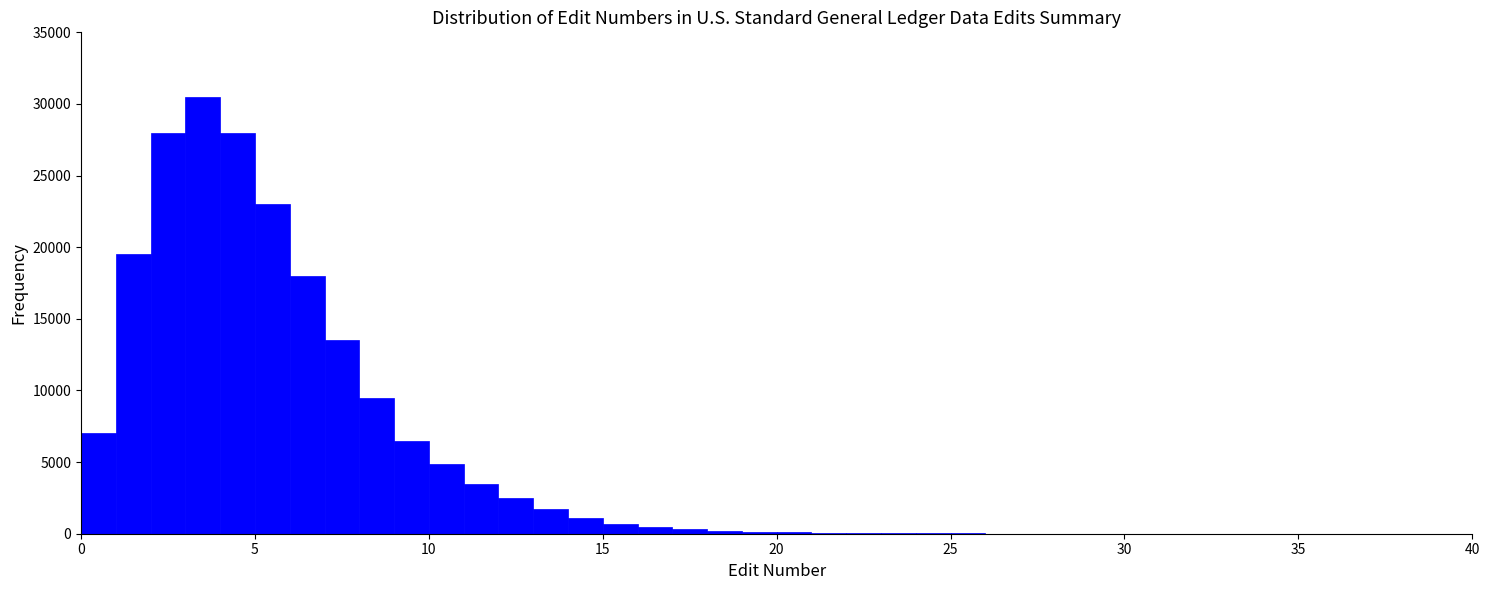

Around what value on the x-axis is the tallest bar? Give the approximate position of its centre, as read against the axis.

3.5